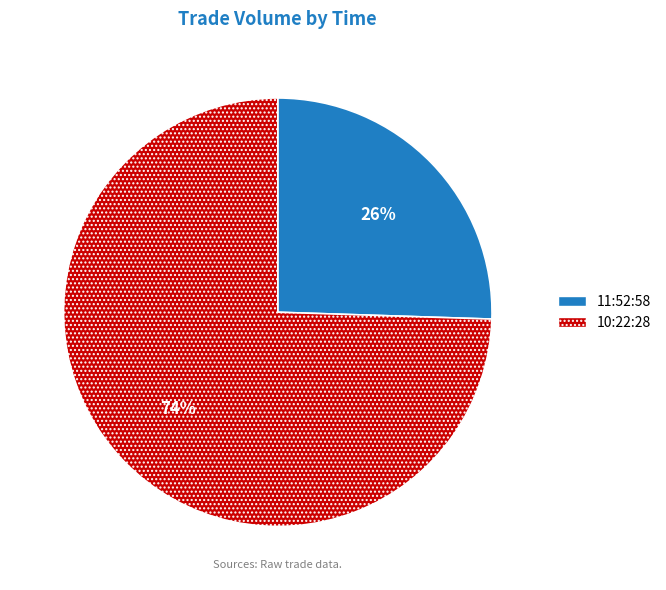

Which slice is the largest?

10:22:28